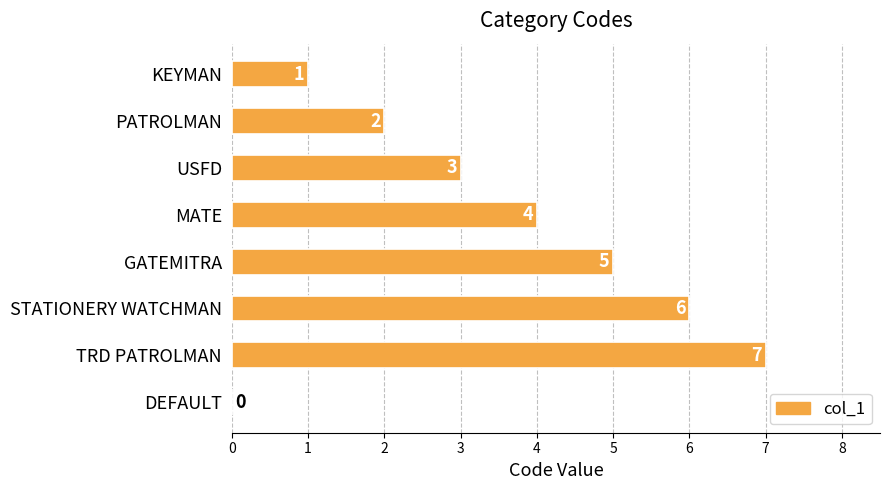

At which category does the chart reach its peak across all series?

TRD PATROLMAN